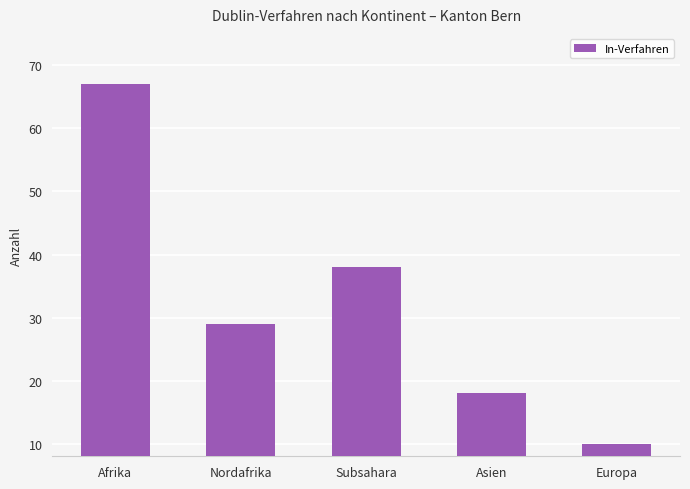

List the labels in order of value, smallest first.

Europa, Asien, Nordafrika, Subsahara, Afrika